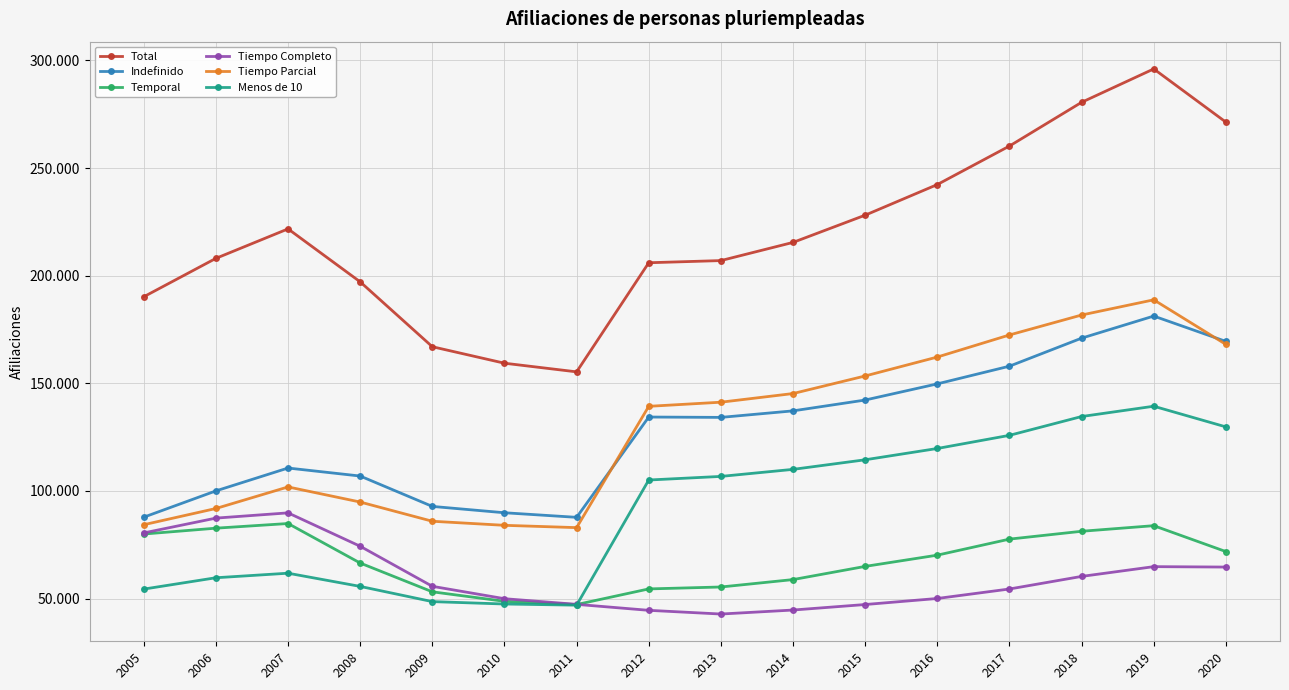

What is the highest value of the Menos de 10 series?

139367